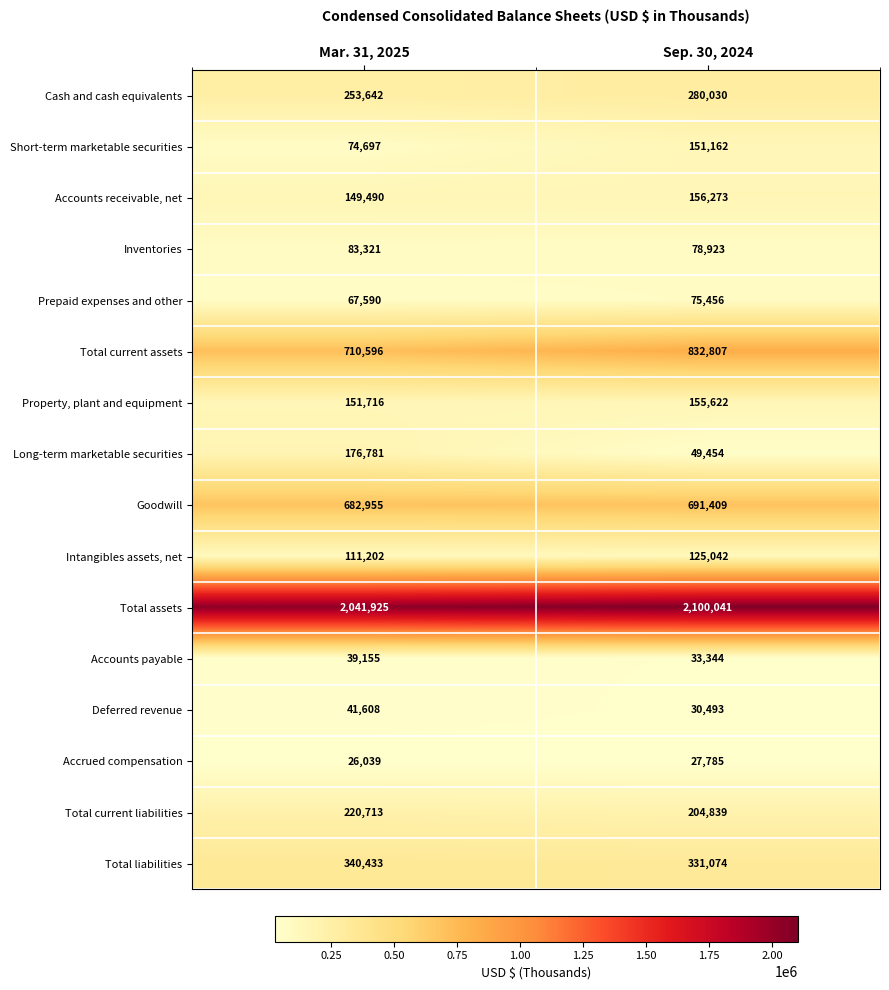

What is the highest value of the Goodwill series?

691409